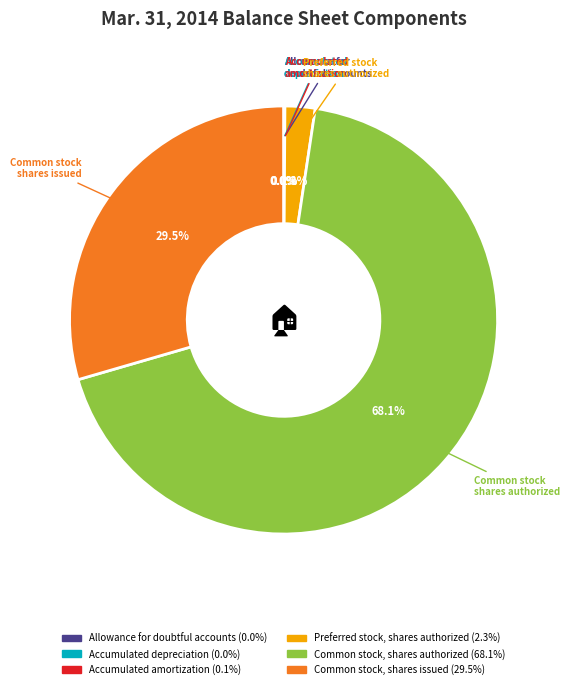

Combined, what portion of the pie is Common stock, shares authorized and Common stock, shares issued?

97.6%